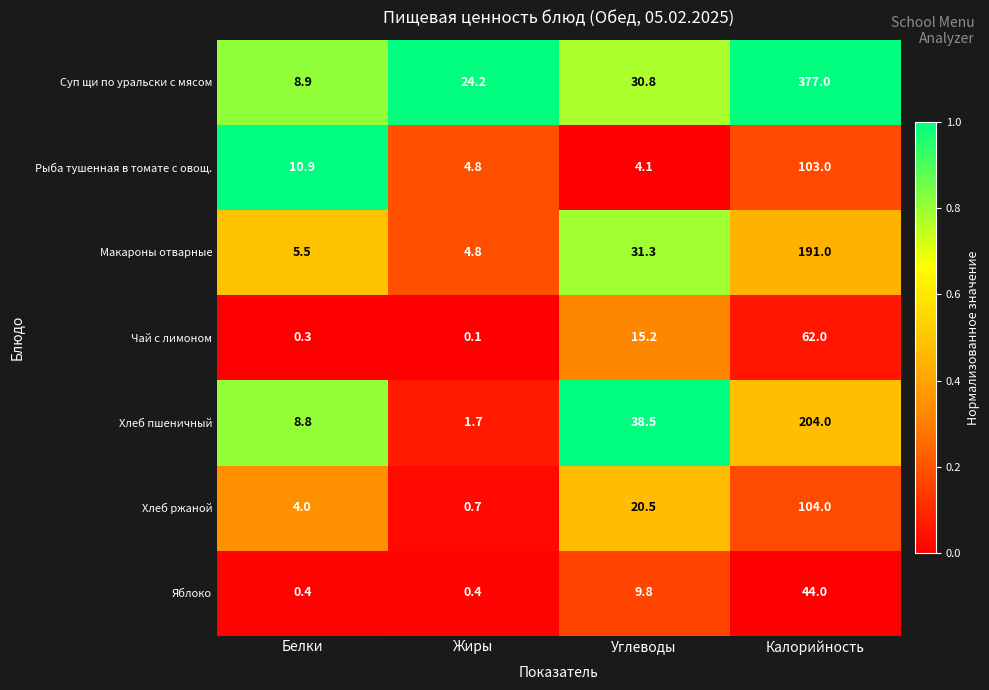

Where does the Чай с лимоном series first go above 15?

Углеводы